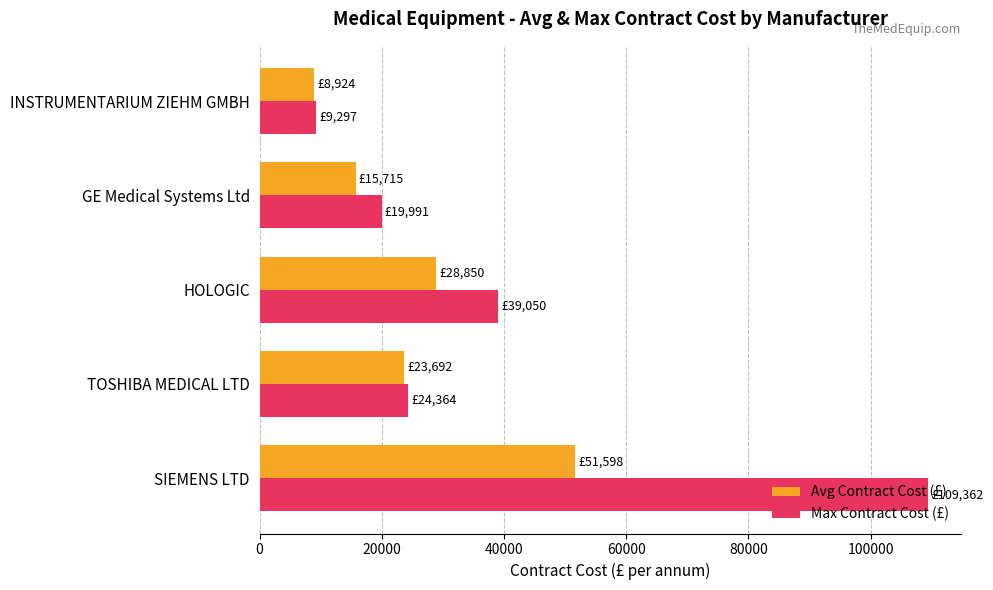

List the series in order of their peak value, lowest first.

Avg Contract Cost (£), Max Contract Cost (£)